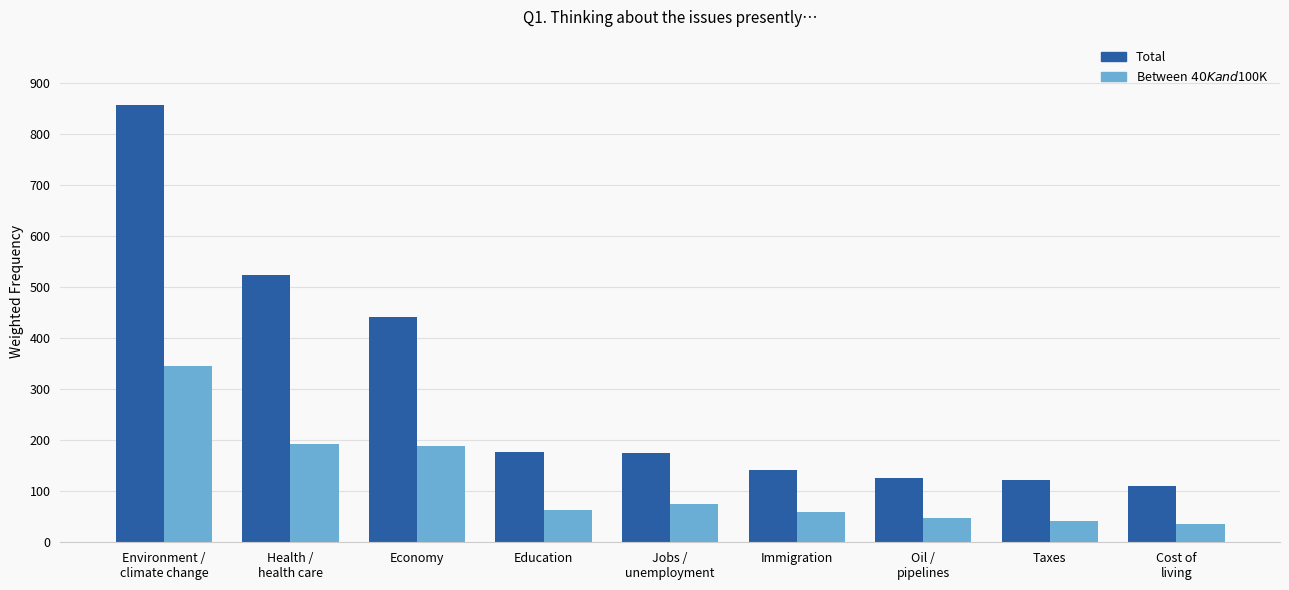

What is the difference between the Between $40K and $100K values at Cost of
living and Education?

26.7